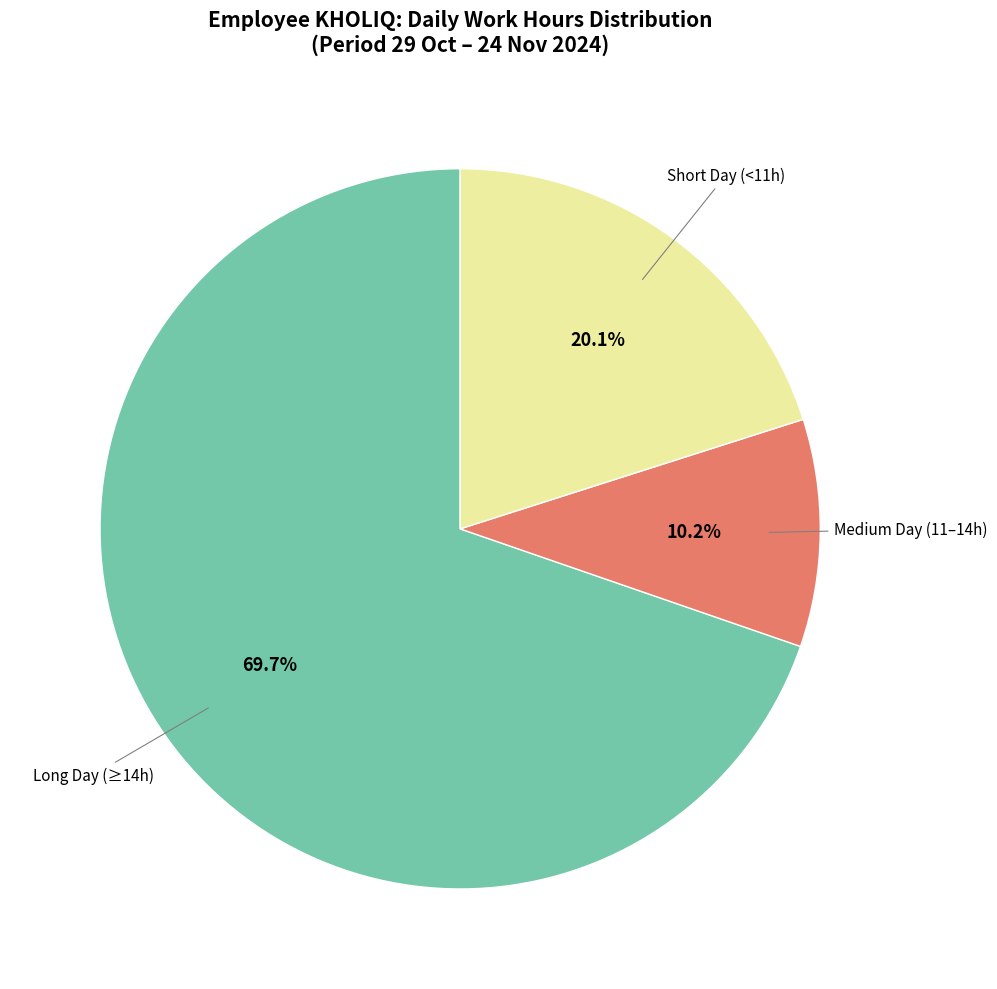

Is there a majority slice in this chart?

Yes